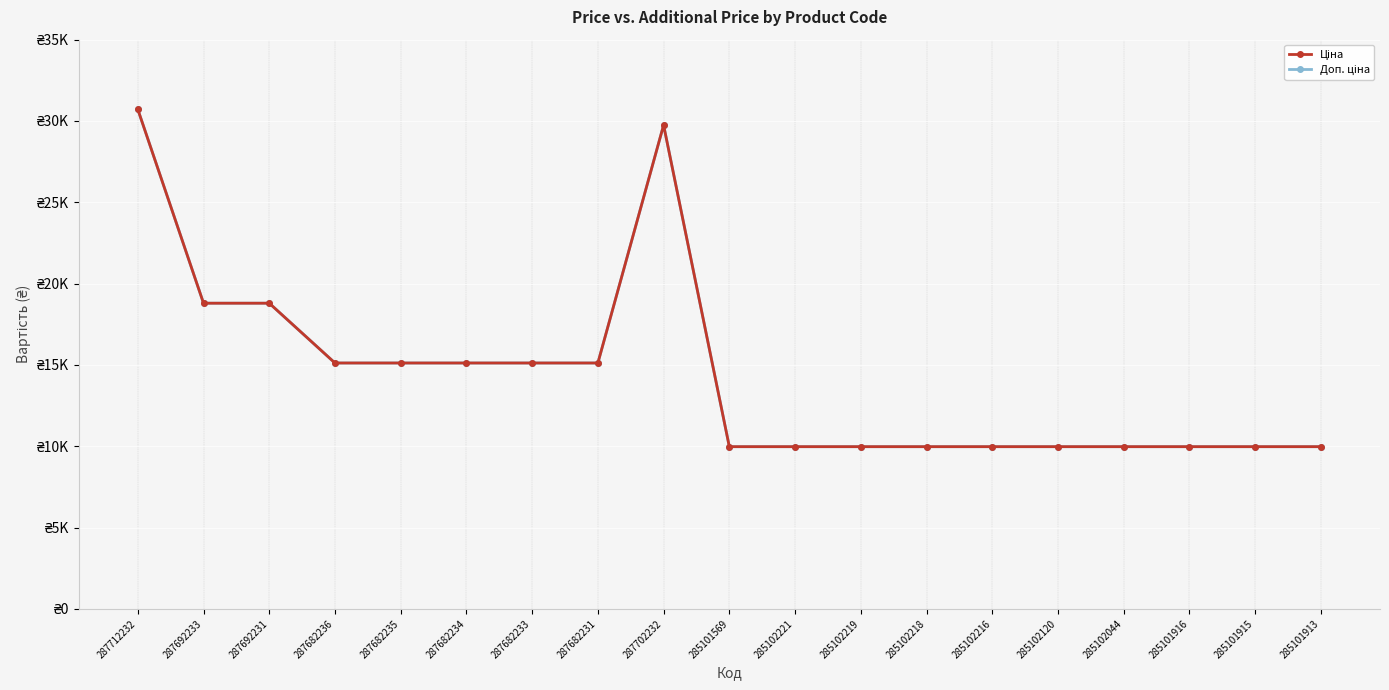

Does the chart have visible grid lines?

Yes